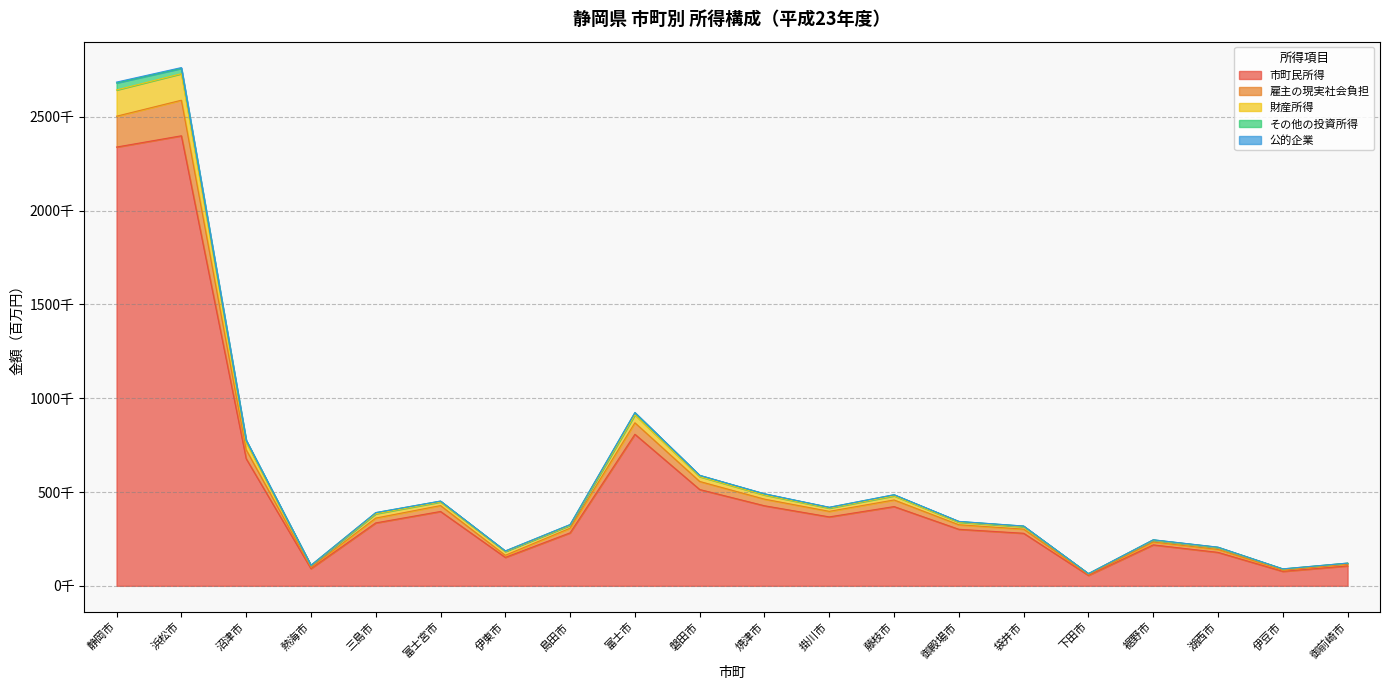

Does the chart display data point markers on the line(s)?

No